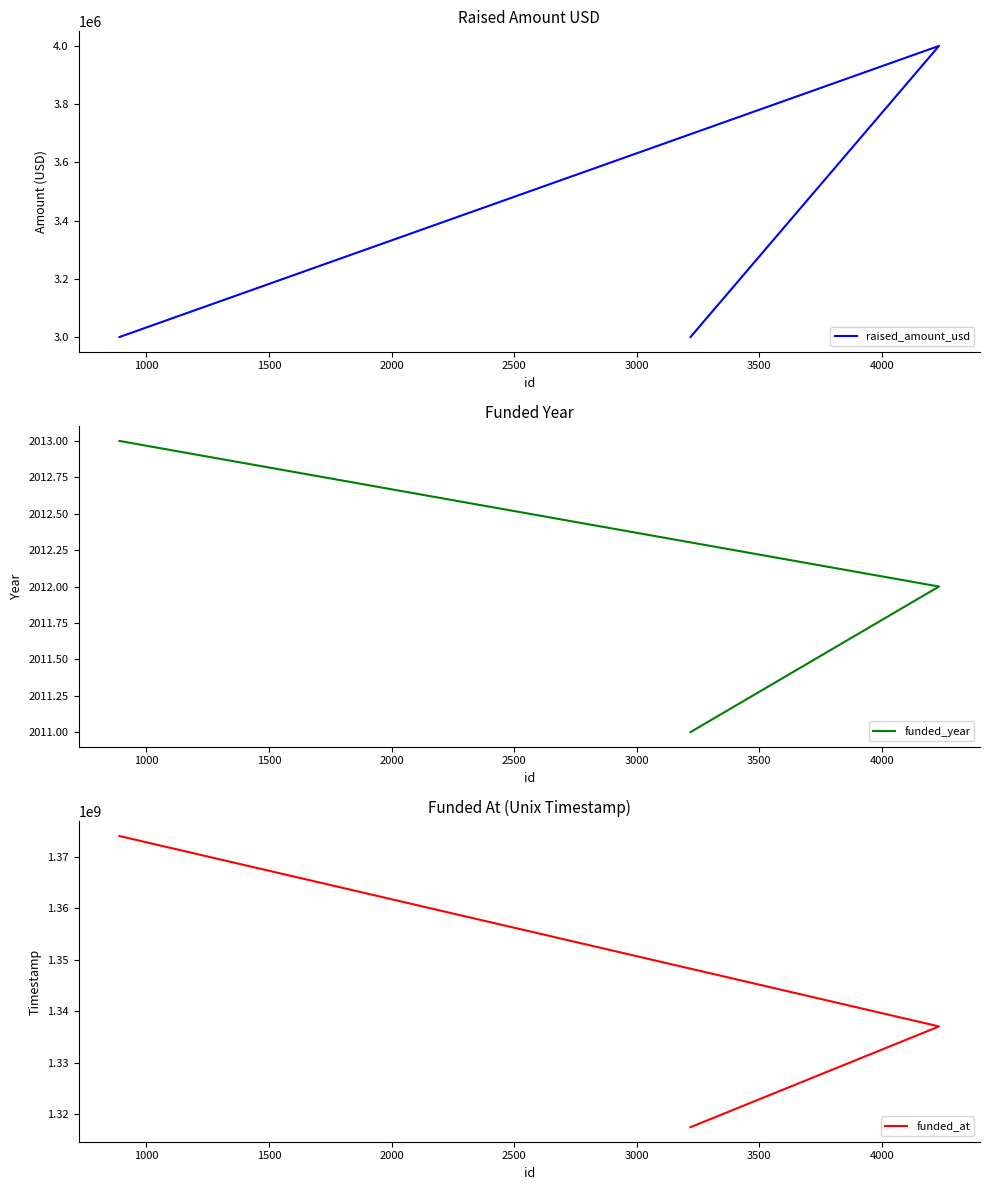

What is the value of the funded_at point at the 2nd from the left?

1337040000